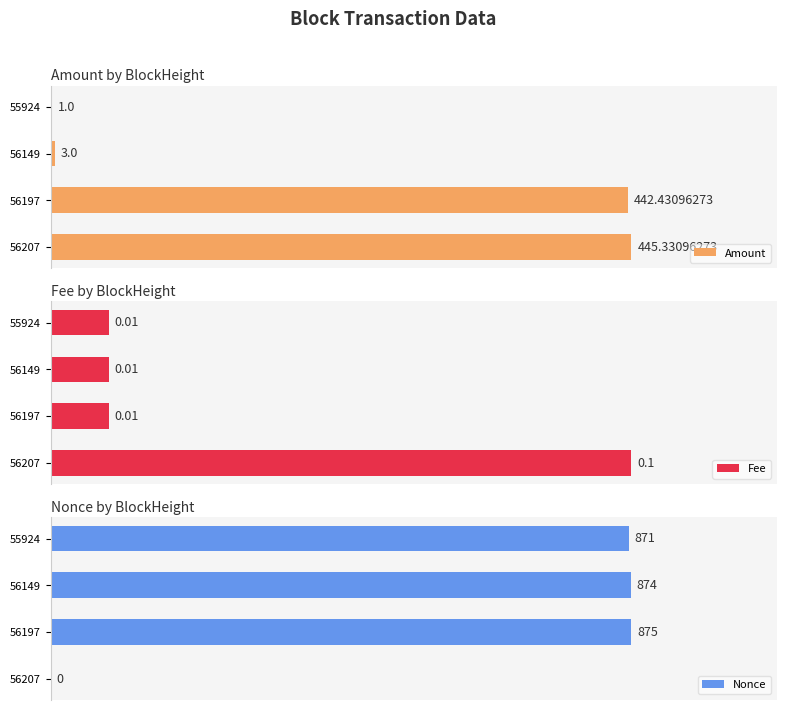

The Fee series shows 0.0 at 56197. True or false?

False